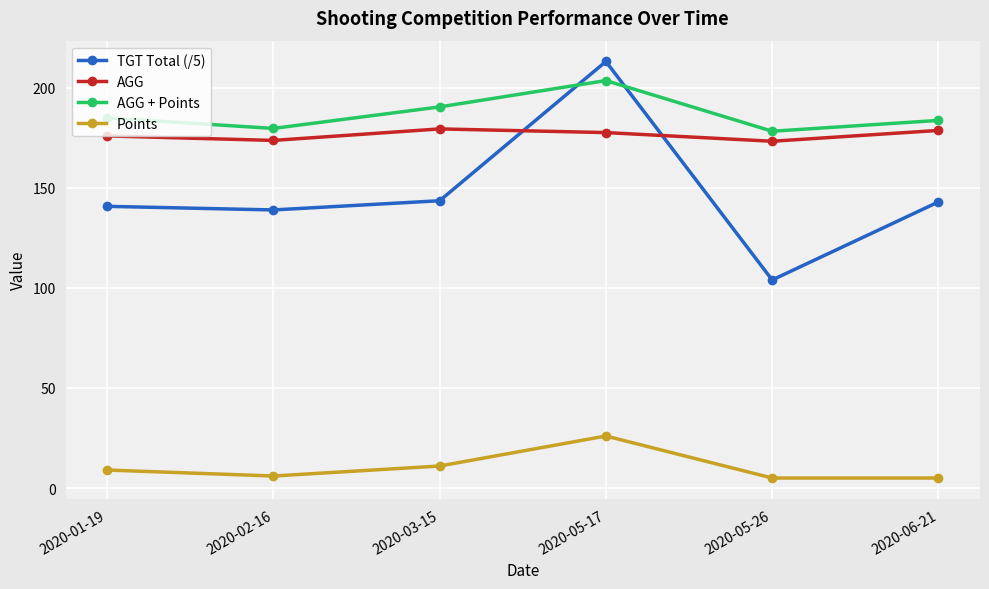

What is the difference between the AGG values at 2020-05-17 and 2020-02-16?

3.9